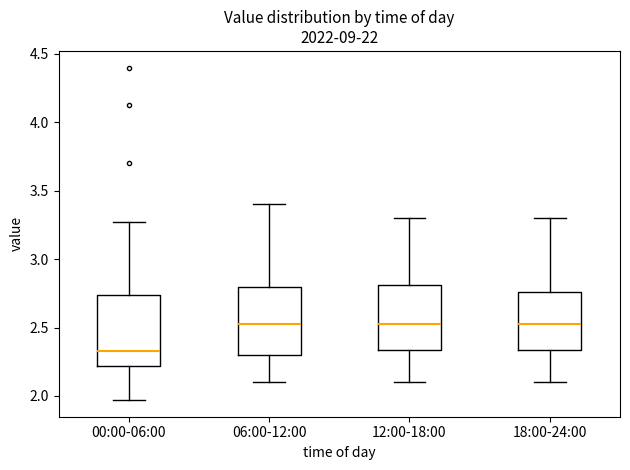

Reading left to right, transcribe this box plot: for each box, give where its median line is, the range the box spans, and where its two whiskers end, as read against the y-axis. The values are not printed on the chart, so give them approximately, as read against the axis.

00:00-06:00: median 2.35, box 2.20 to 2.75, whiskers 1.95 to 3.25
06:00-12:00: median 2.55, box 2.30 to 2.80, whiskers 2.10 to 3.40
12:00-18:00: median 2.55, box 2.35 to 2.80, whiskers 2.10 to 3.30
18:00-24:00: median 2.55, box 2.35 to 2.75, whiskers 2.10 to 3.30